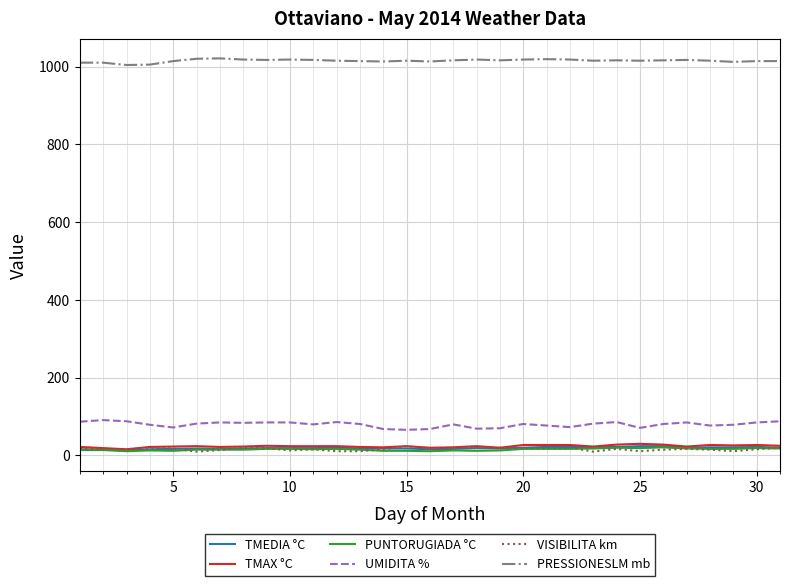

What is the maximum value shown in the chart?

1021